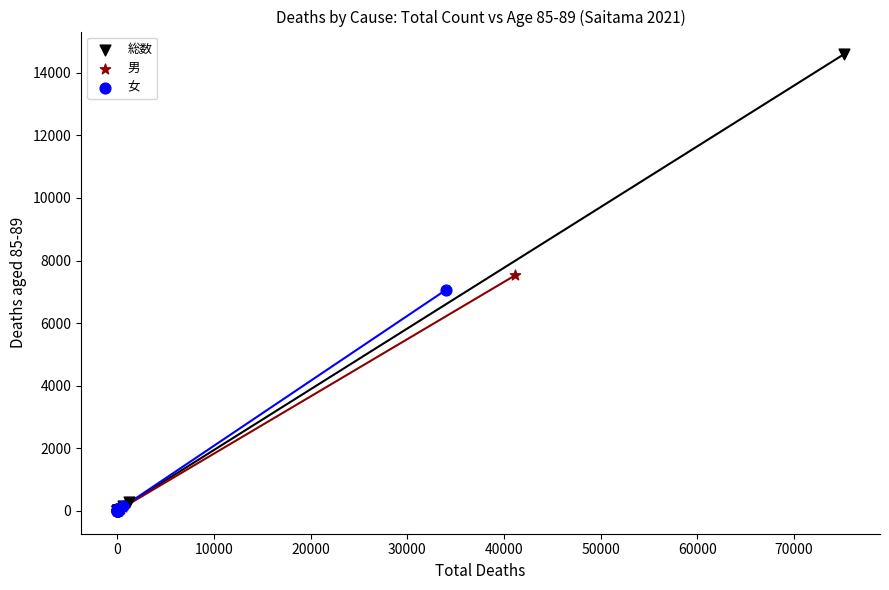

What are all the series names shown in the legend?

総数, 男, 女